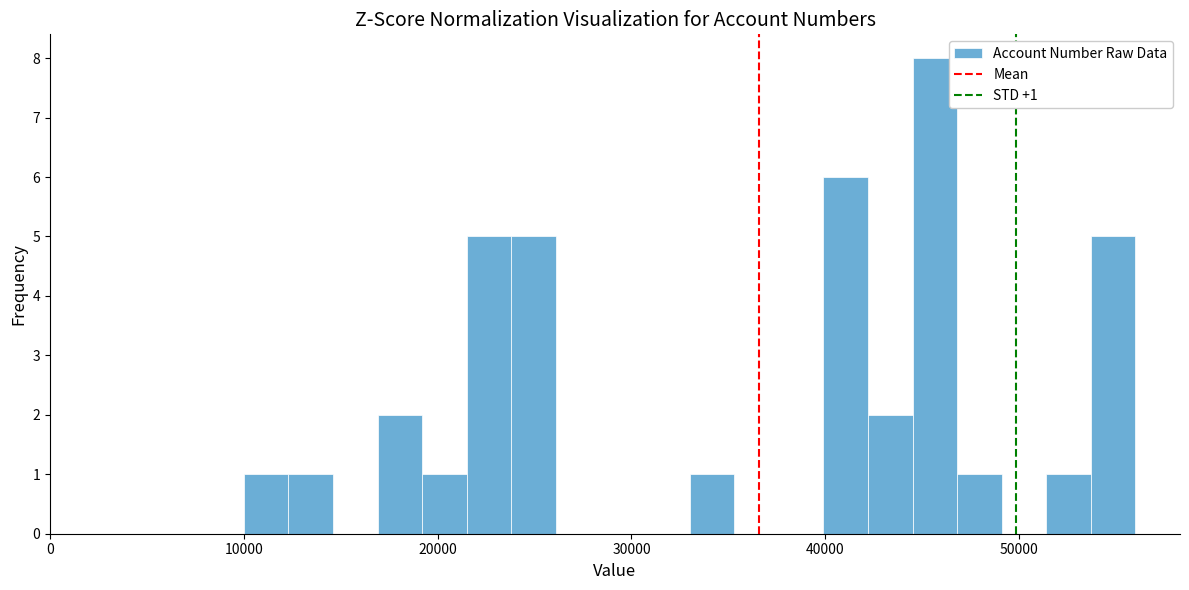

Read against the x-axis, roughly where is the centre of the tallest bar?

46000